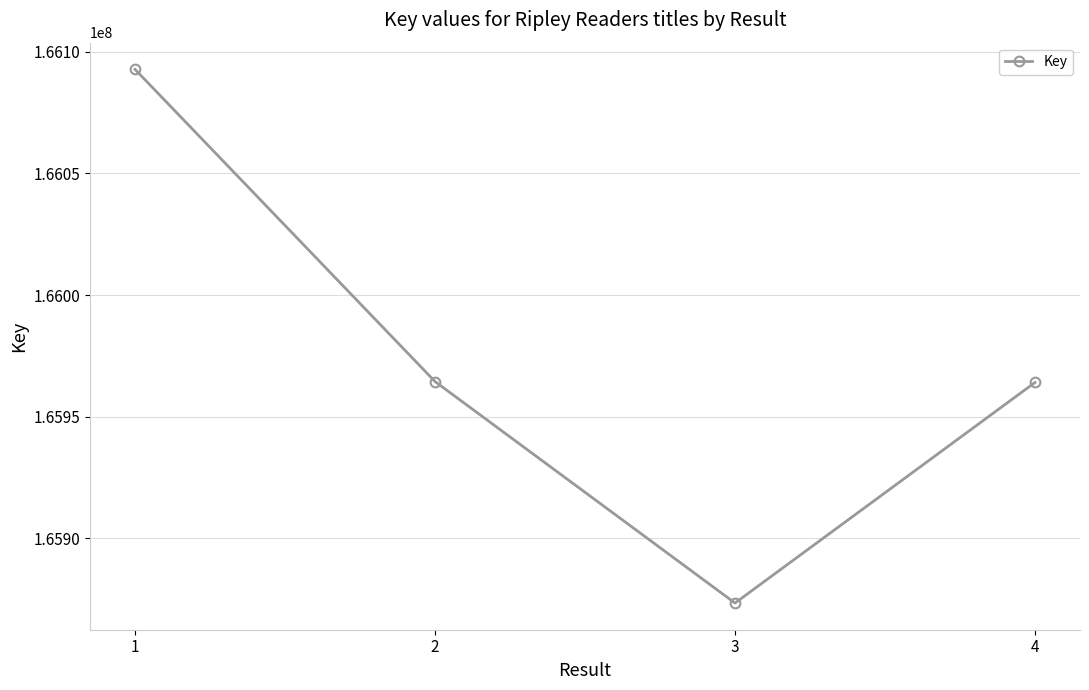

How many lines are shown in the chart?

1